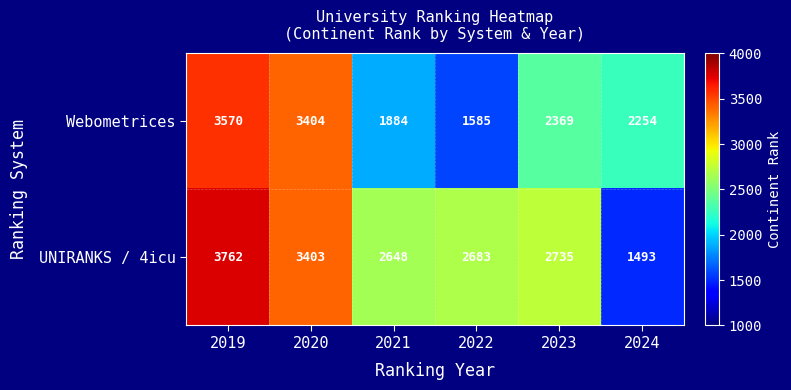

What is the difference between the UNIRANKS / 4icu values at 2019 and 2020?

359